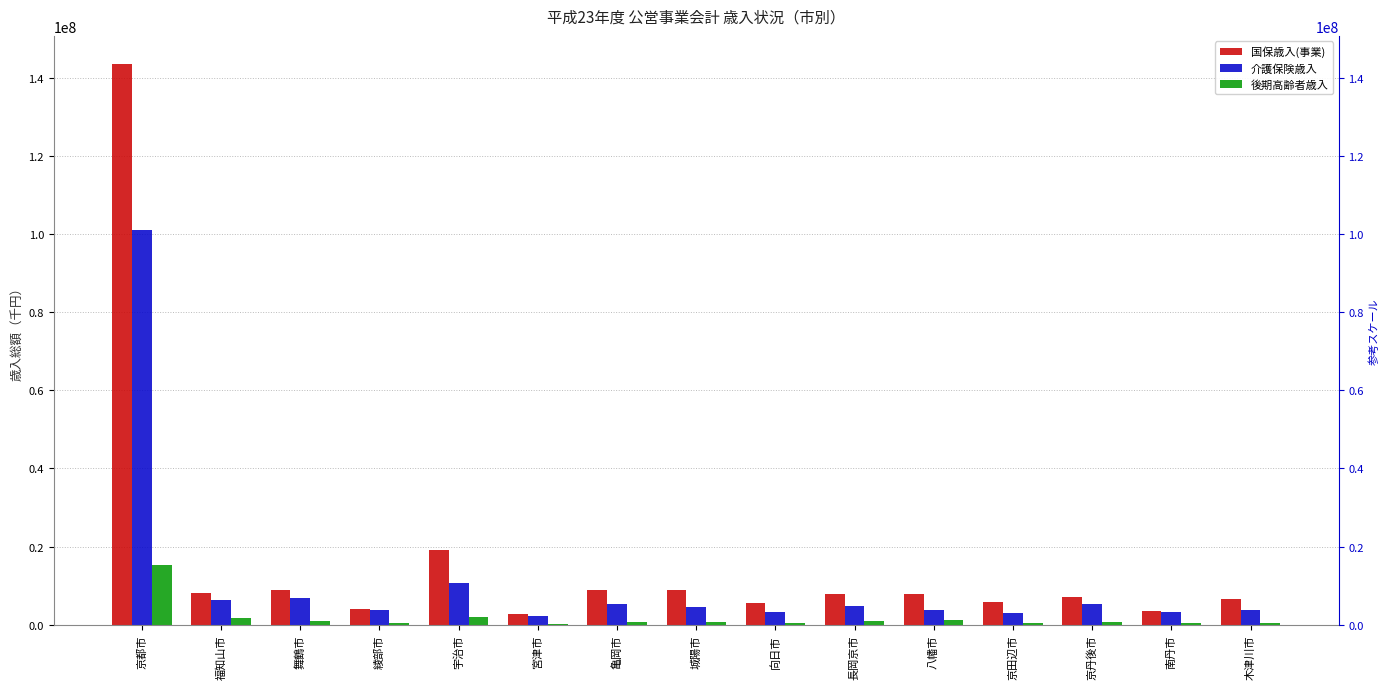

How many groups of bars are there?

15